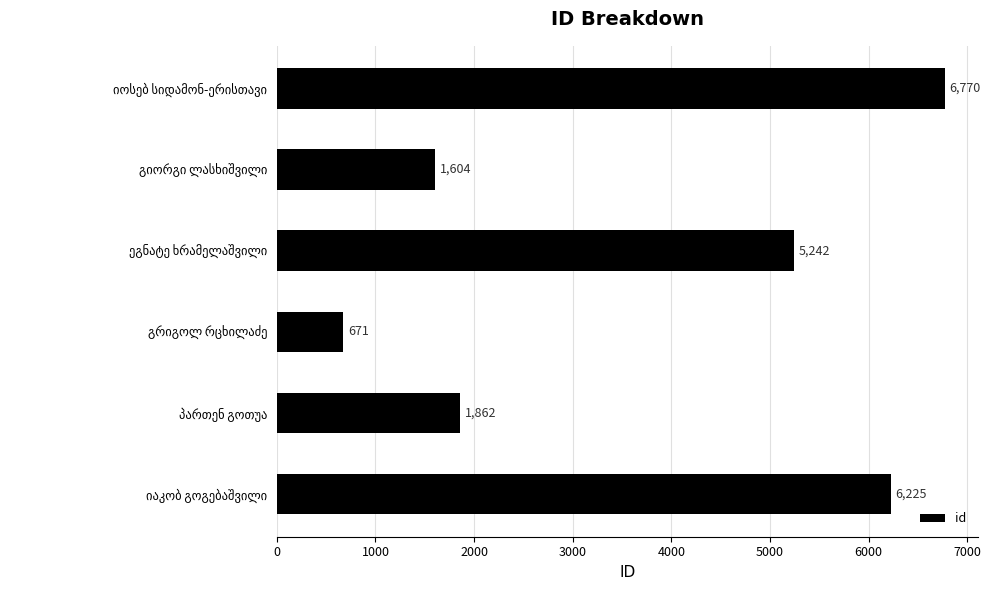

What is the sum of all values?

22374